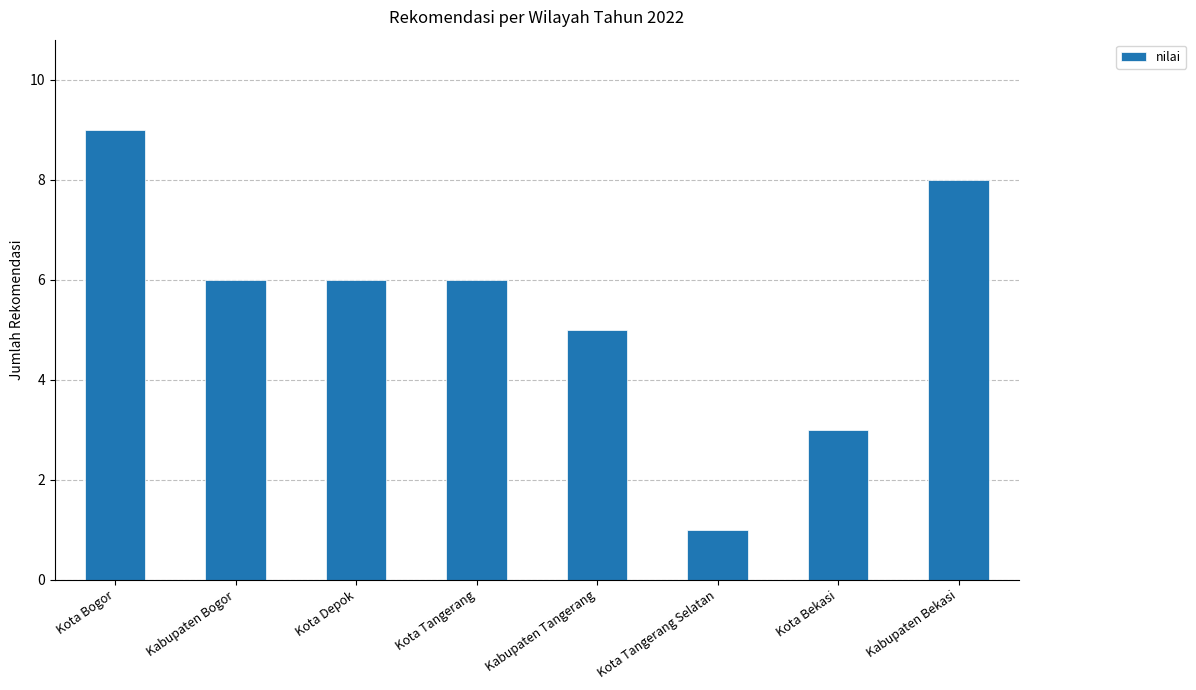

Reading left to right, list all the values displayed in this chart.

9	6	6	6	5	1	3	8